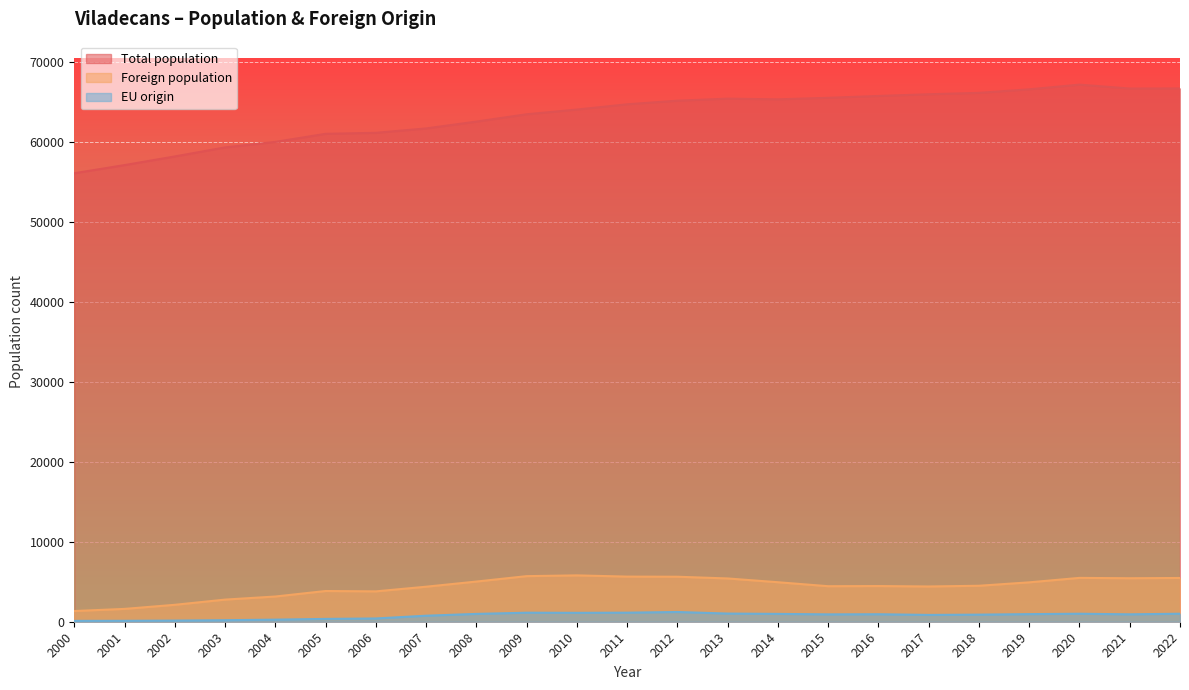

True or false: Total population and Foreign population intersect in this chart.

False